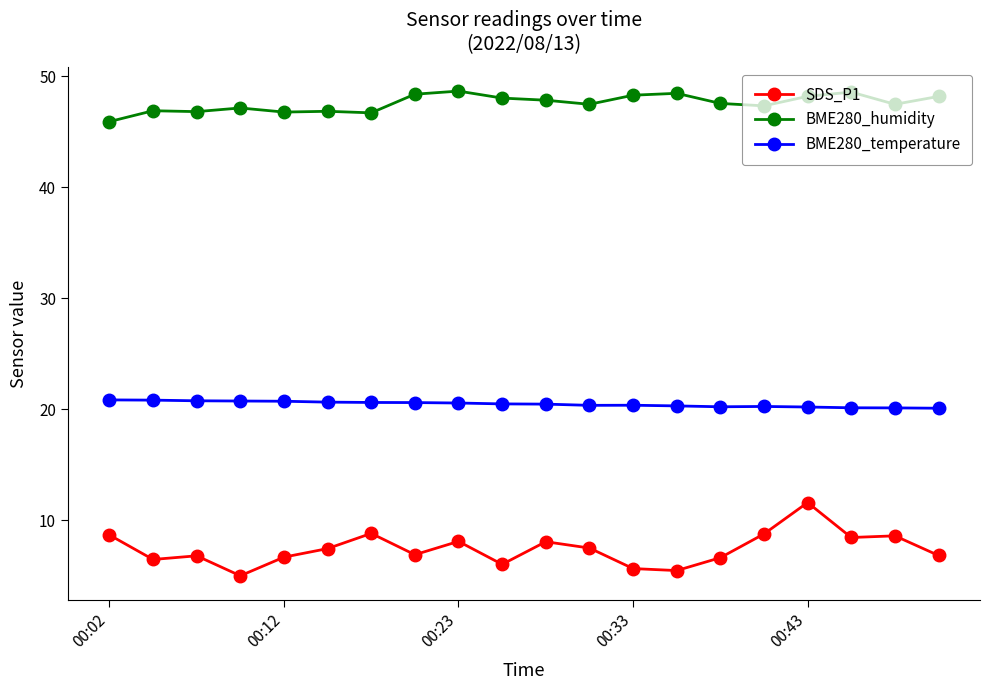

Does the chart have visible grid lines?

No